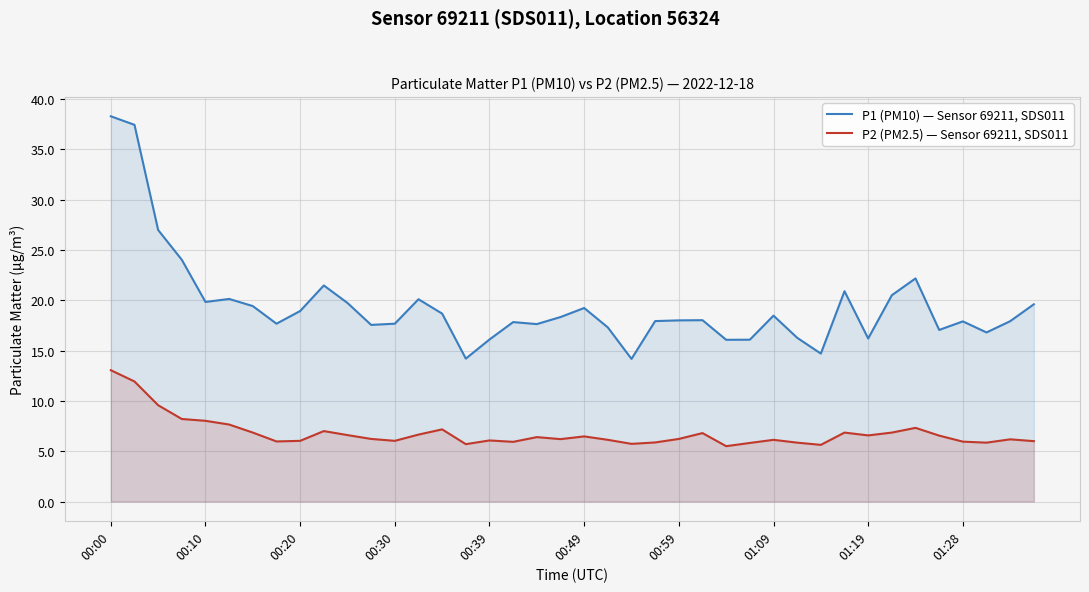

What is the smallest value displayed?

5.5